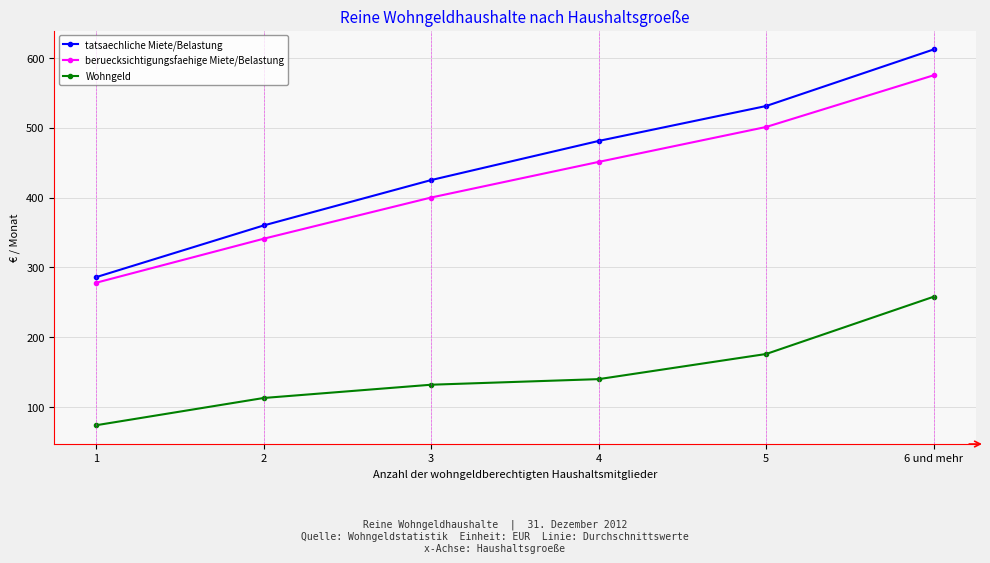

Is the value of Wohngeld at 1 greater than the value of beruecksichtigungsfaehige Miete/Belastung at 1?

No